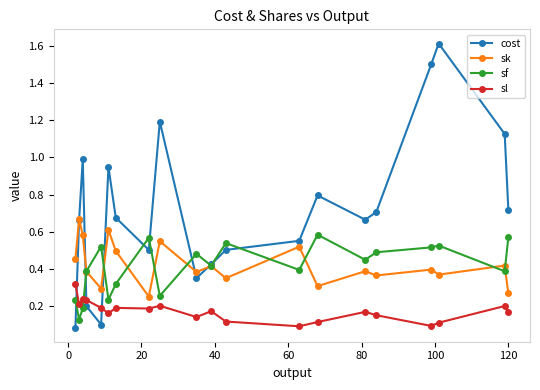

What is the maximum value shown in the chart?

1.6